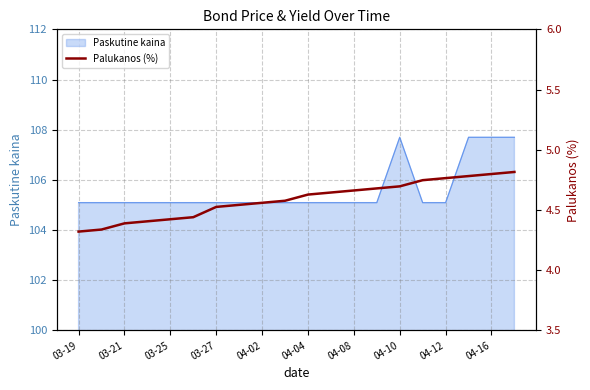

How many values are between 4 and 5?

20